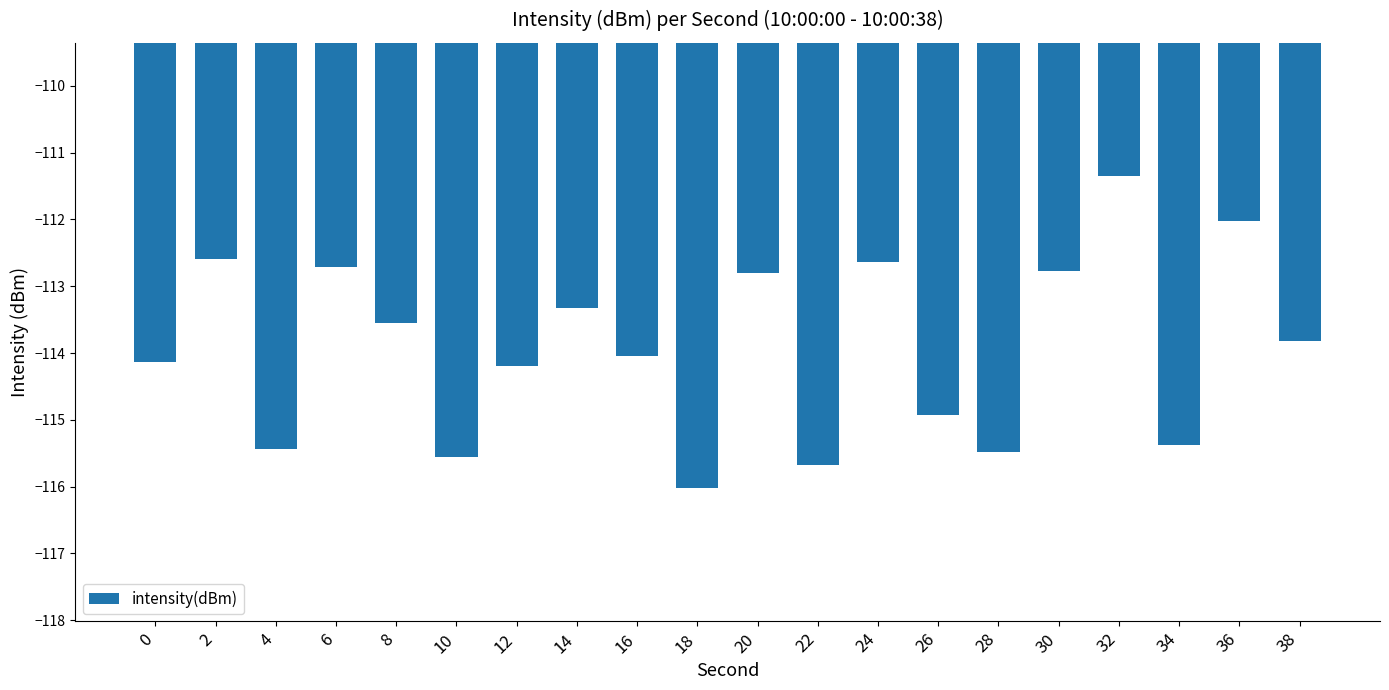

Which label corresponds to the smallest value in the chart?

18